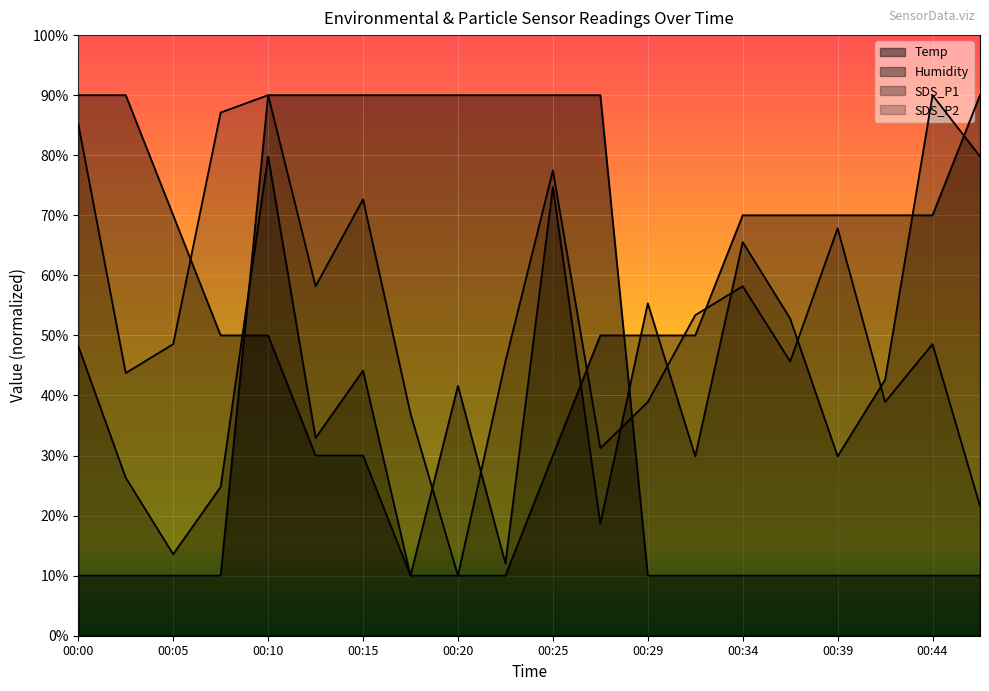

Reading left to right, what are all the values shown in this chart?

Temp: 00:00=10.0	00:03=10.0	00:05=10.0	00:08=10.0	00:10=90.0	00:12=90.0	00:15=90.0	00:17=90.0	00:20=90.0	00:22=90.0	00:25=90.0	00:27=90.0	00:29=10.0	00:32=10.0	00:34=10.0	00:37=10.0	00:39=10.0	00:42=10.0	00:44=10.0	00:47=10.0
Humidity: 00:00=90.0	00:03=90.0	00:05=70.0	00:08=50.0	00:10=50.0	00:12=30.0	00:15=30.0	00:17=10.0	00:20=10.0	00:22=10.0	00:25=30.0	00:27=50.0	00:29=50.0	00:32=50.0	00:34=70.0	00:37=70.0	00:39=70.0	00:42=70.0	00:44=70.0	00:47=90.0
SDS_P1: 00:00=48.2	00:03=26.3	00:05=13.6	00:08=24.8	00:10=79.8	00:12=32.9	00:15=44.1	00:17=10.0	00:20=41.6	00:22=12.0	00:25=74.7	00:27=18.7	00:29=55.4	00:32=29.9	00:34=65.5	00:37=52.8	00:39=29.9	00:42=42.6	00:44=90.0	00:47=79.8
SDS_P2: 00:00=85.2	00:03=43.7	00:05=48.6	00:08=87.1	00:10=90.0	00:12=58.2	00:15=72.7	00:17=37.0	00:20=10.0	00:22=45.7	00:25=77.5	00:27=31.2	00:29=38.9	00:32=53.4	00:34=58.2	00:37=45.7	00:39=67.8	00:42=38.9	00:44=48.6	00:47=21.6